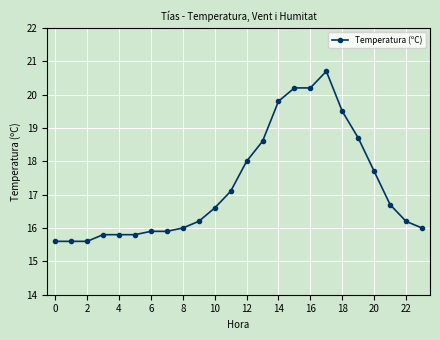

What is the difference between the second highest and minimum values?

4.6